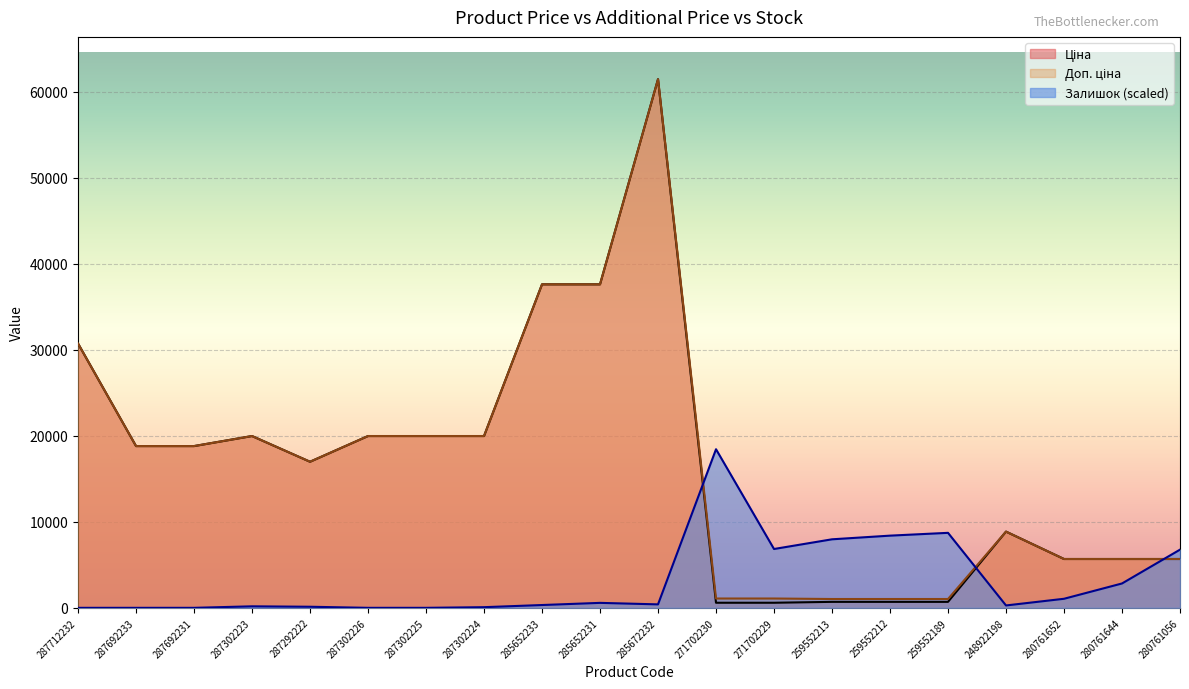

Which series changed the most between 287692233 and 287302223?

Ціна